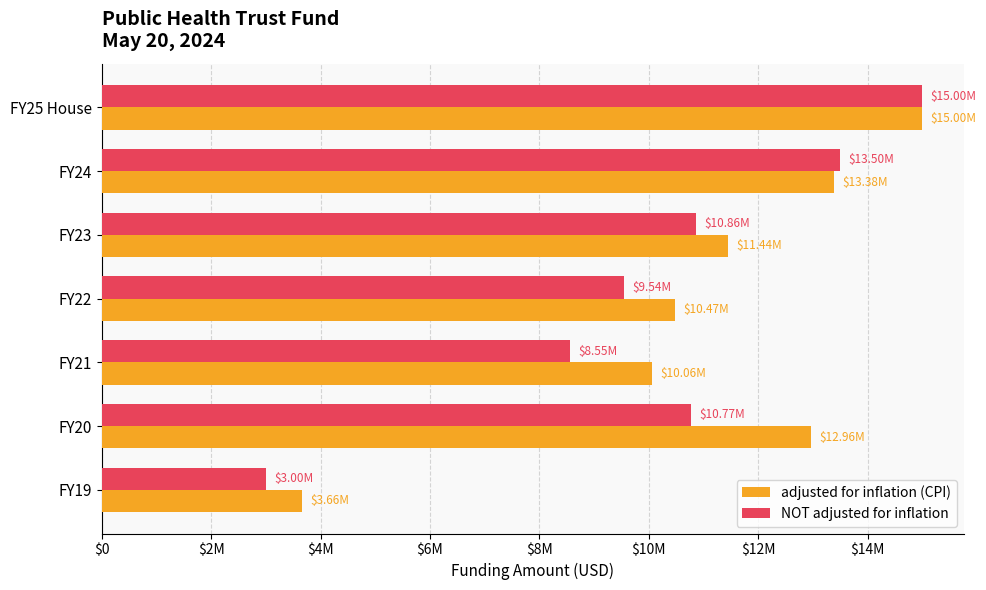

Rank the series by their average value, from highest to lowest.

adjusted for inflation (CPI), NOT adjusted for inflation